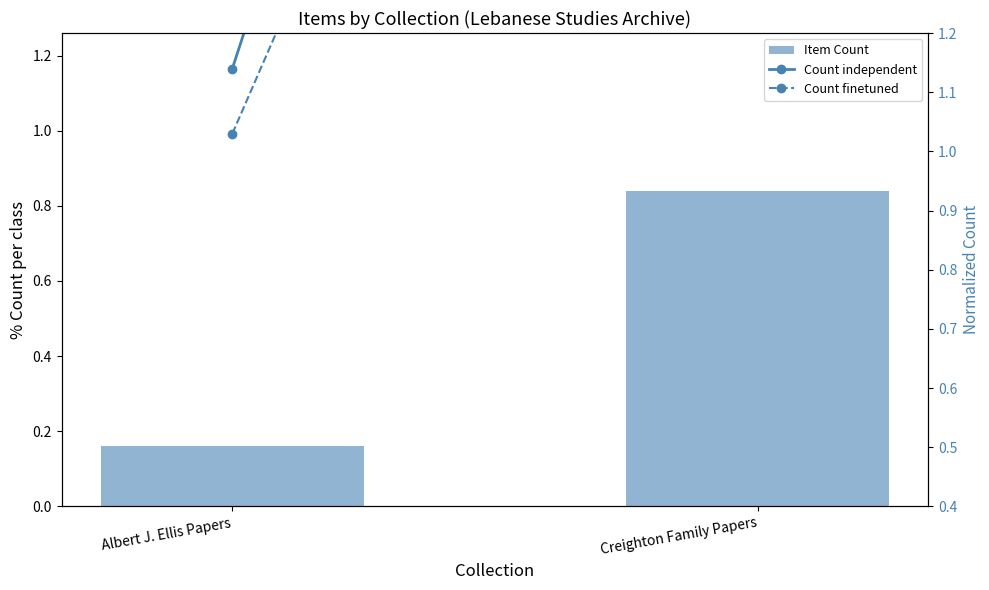

True or false: Count independent has a value of 1.1 at Albert J. Ellis Papers.

True